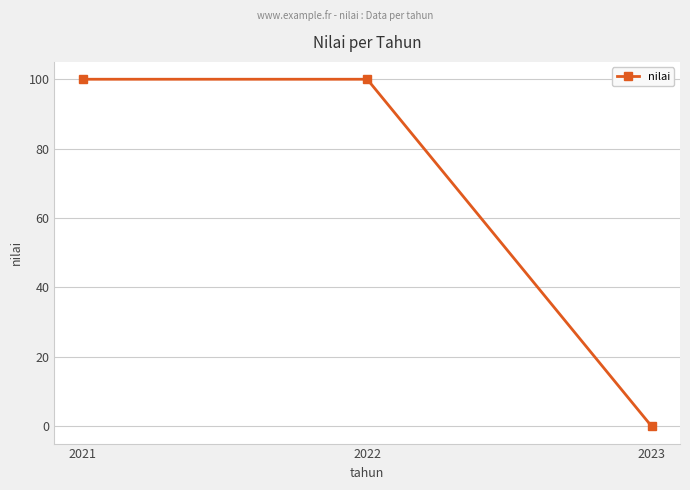

The value at 2022 is 100.0. True or false?

True